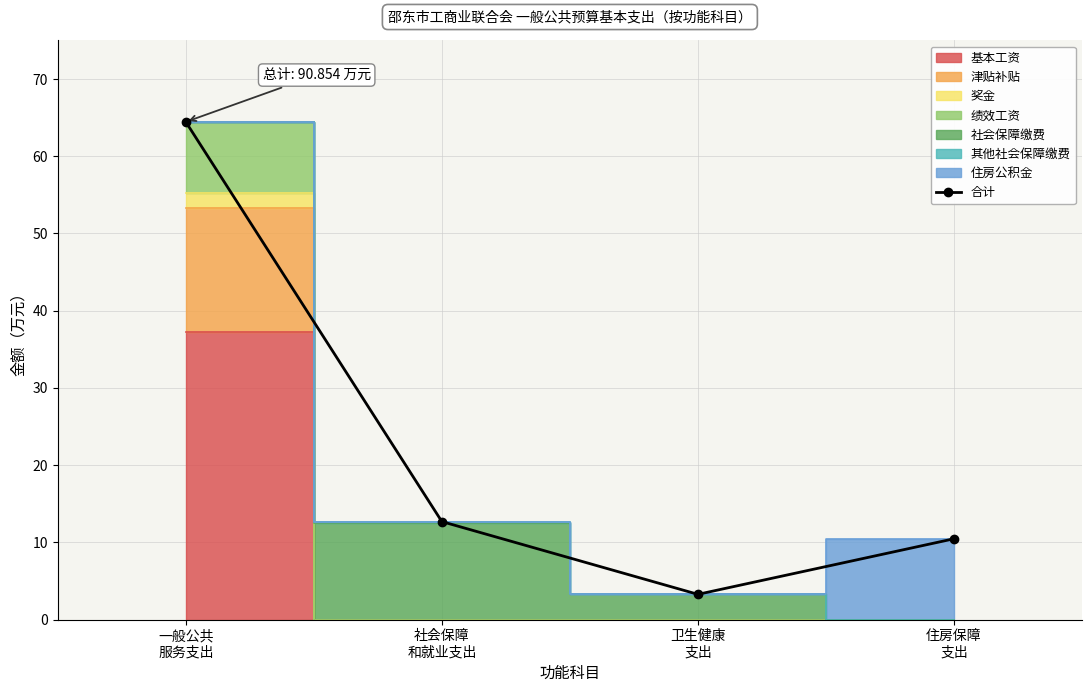

What is the sum of the values at 社会保障
和就业支出 and 住房保障
支出?

23.1